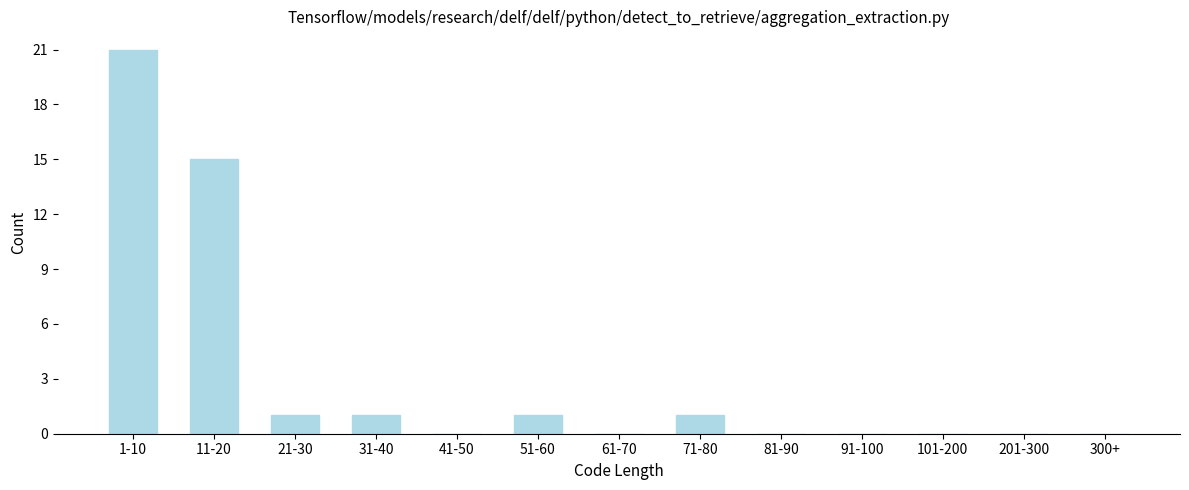

Reading right to left, what are all the values shown in this chart?

300+=0	201-300=0	101-200=0	91-100=0	81-90=0	71-80=1	61-70=0	51-60=1	41-50=0	31-40=1	21-30=1	11-20=15	1-10=21